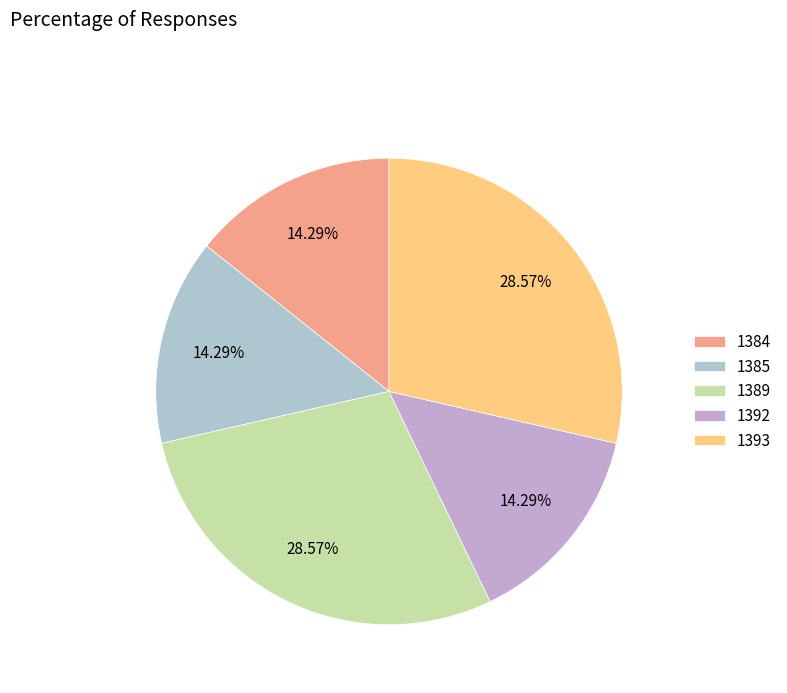

How many slices are in this pie chart?

5